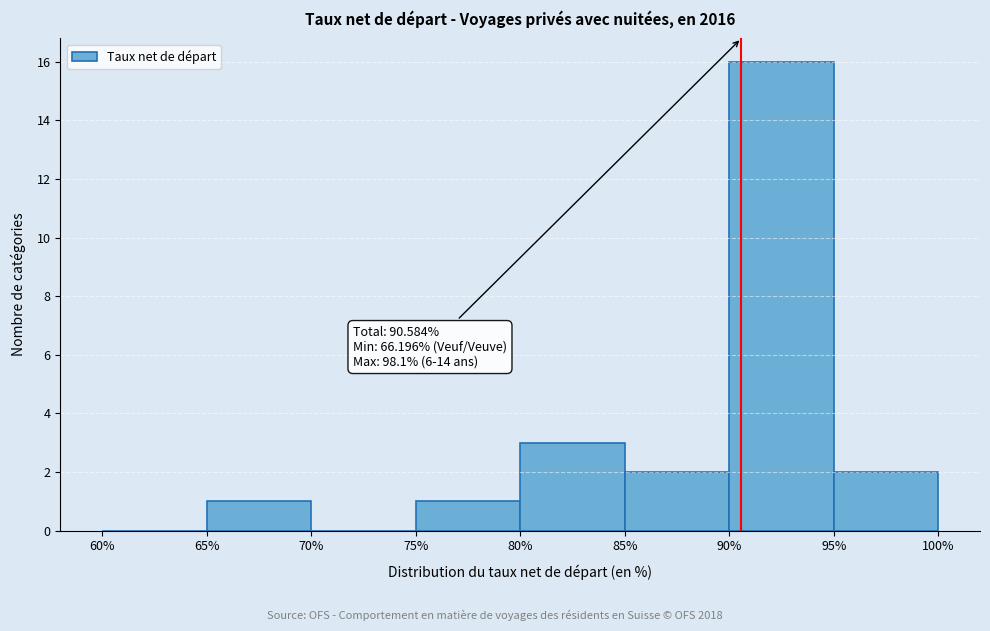

Over which range of the x-axis is the bar tallest?

90% to 95%